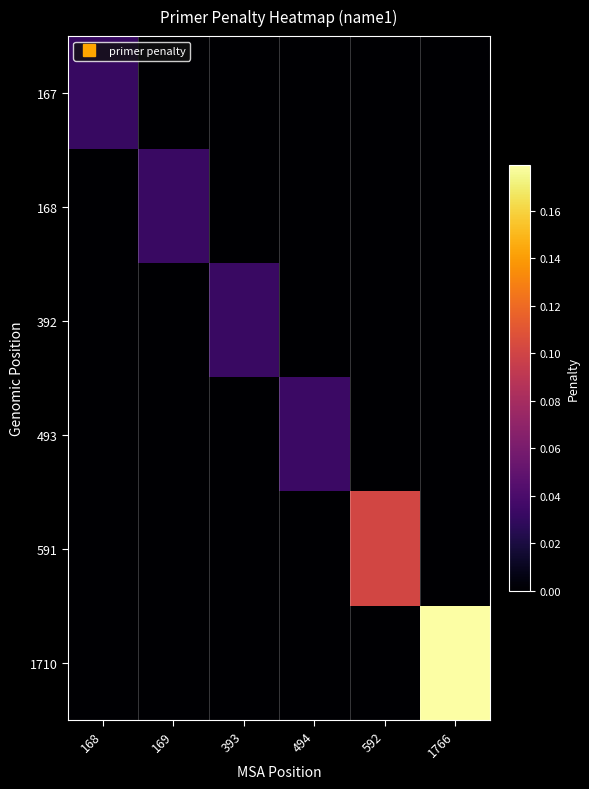

How many distinct data groups are displayed?

6